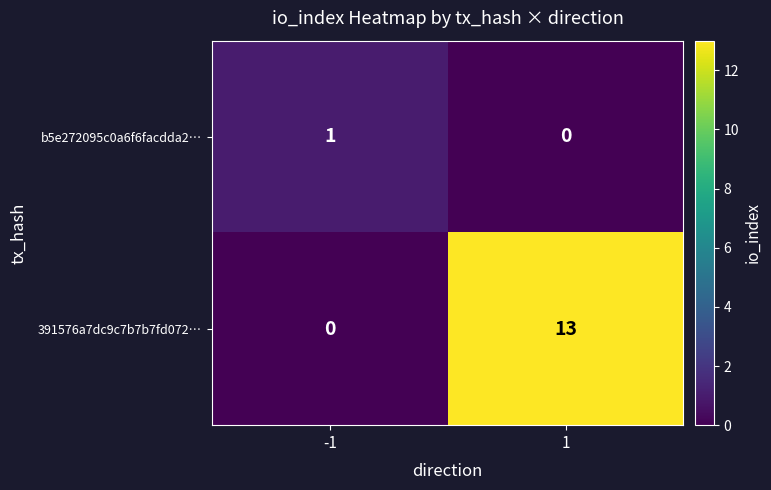

How many series are shown in this chart?

2